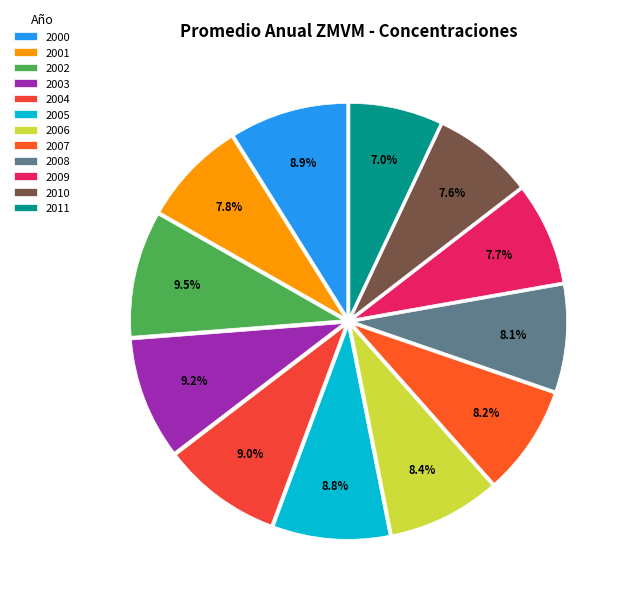

Does any single category account for the majority?

No